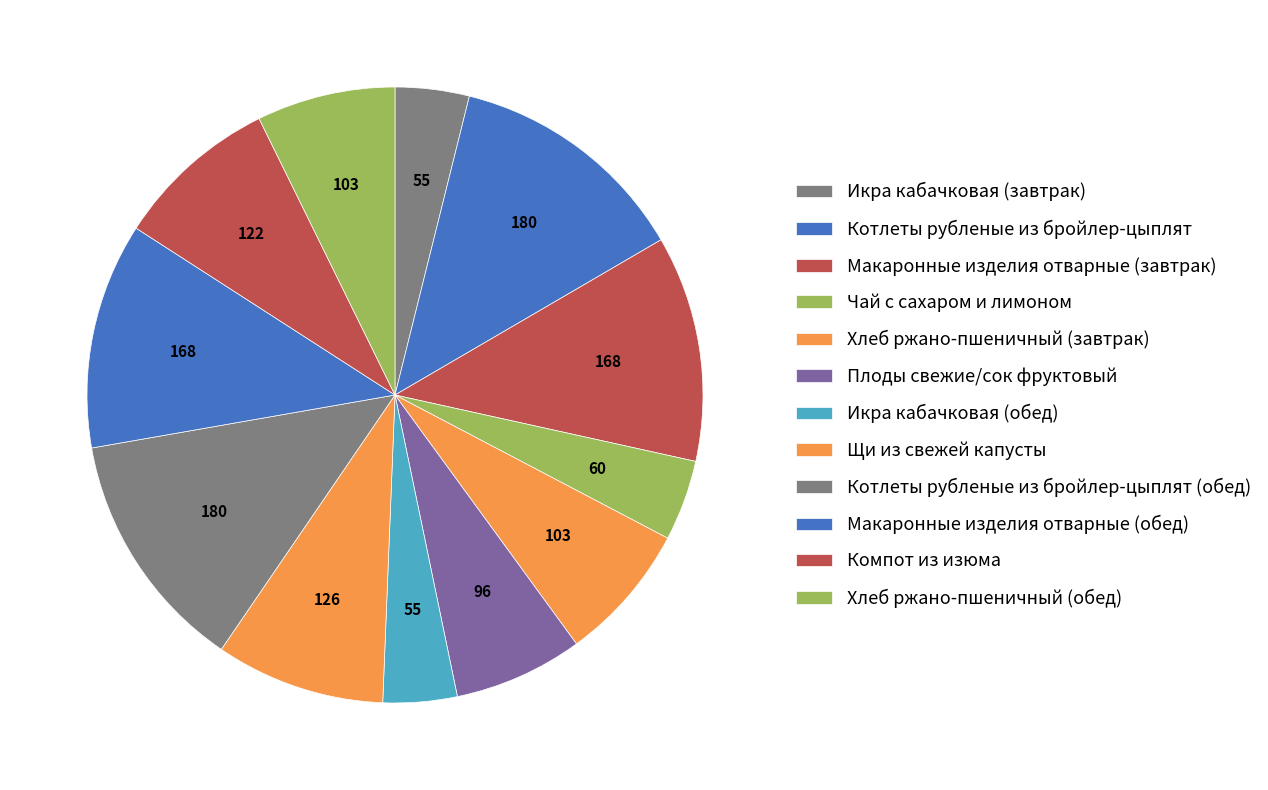

The Хлеб ржано-пшеничный (обед) slice represents 7% of the pie. True or false?

True